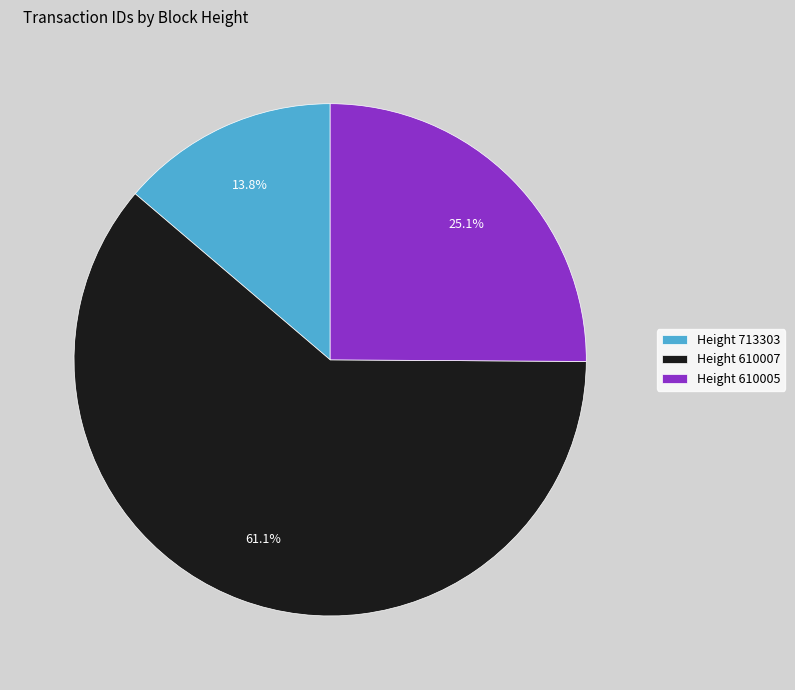

Which category accounts for the majority?

Height 610007